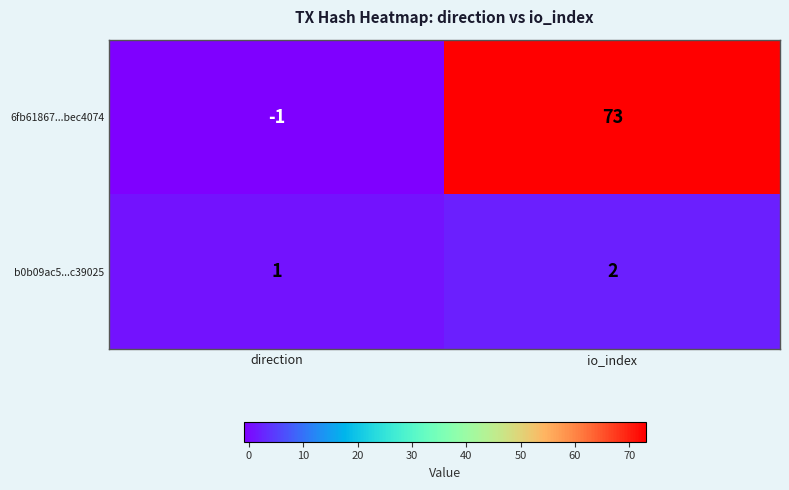

The 6fb61867...bec4074 series shows 0 at direction. True or false?

False